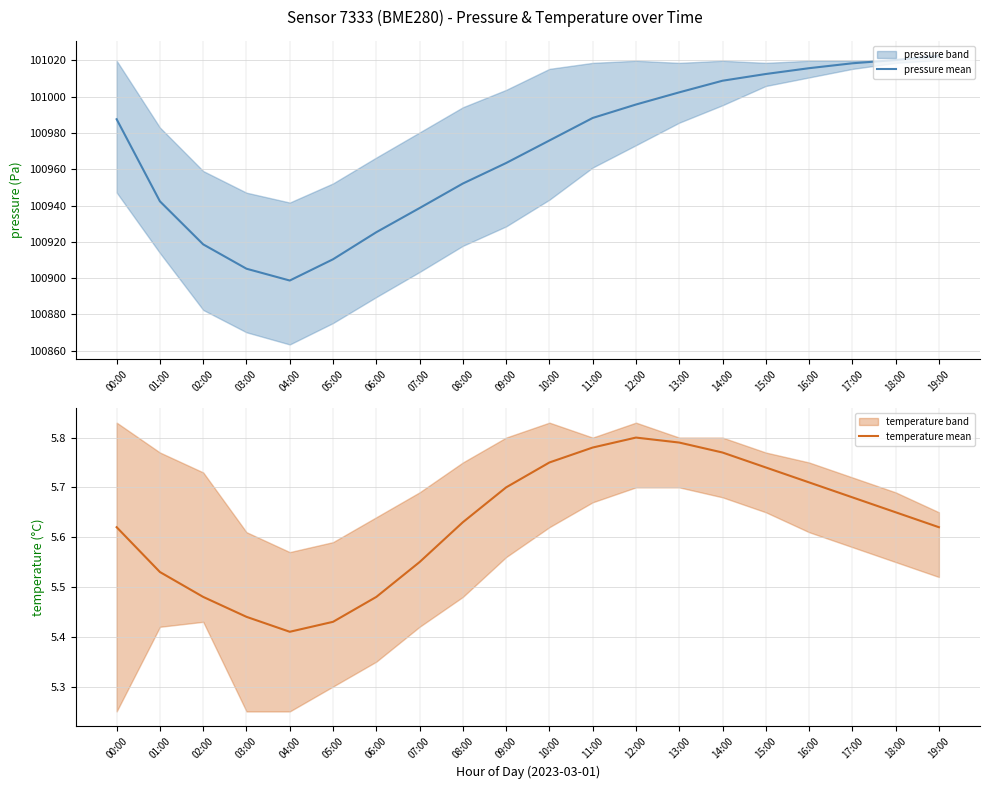

True or false: temperature mean has more than 2 interior local peaks.

False